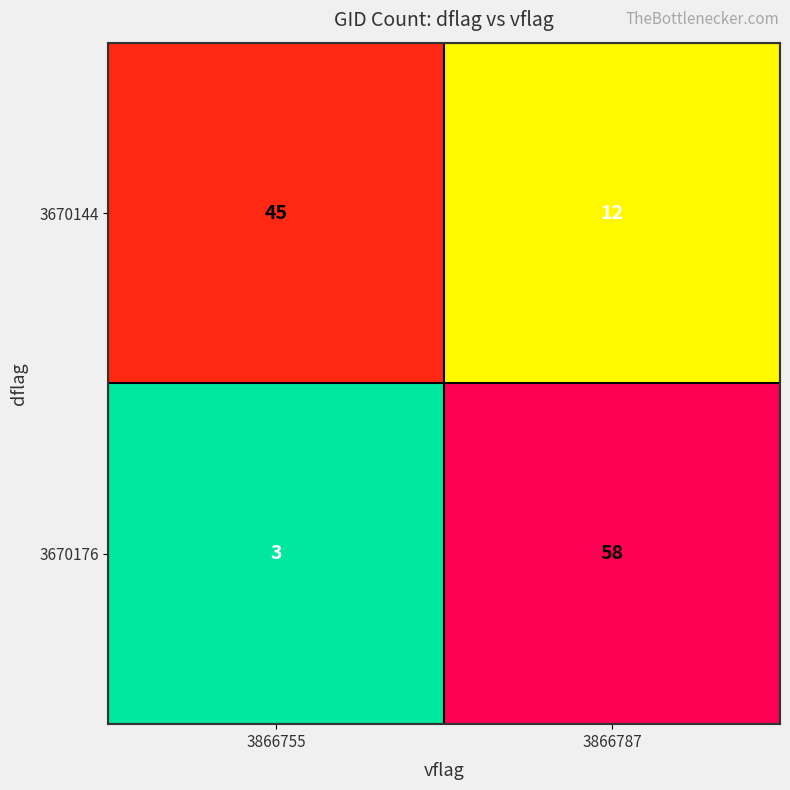

At which label does 3670176 reach its minimum?

3866755